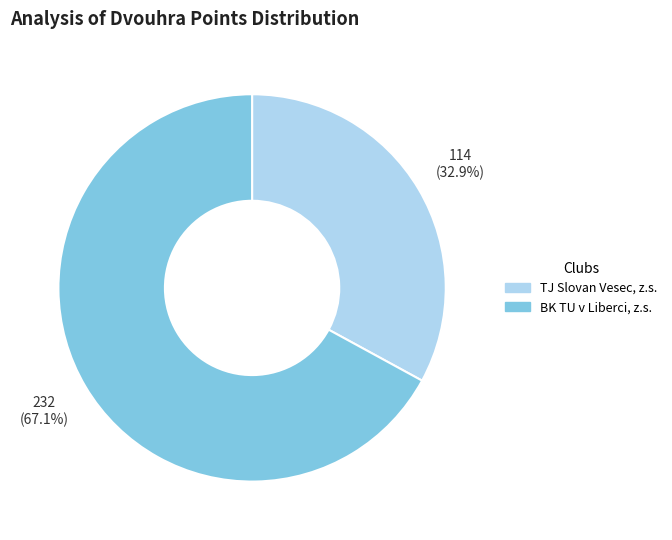

To the nearest percent, what is the difference between the largest and smallest slice percentages?

34%